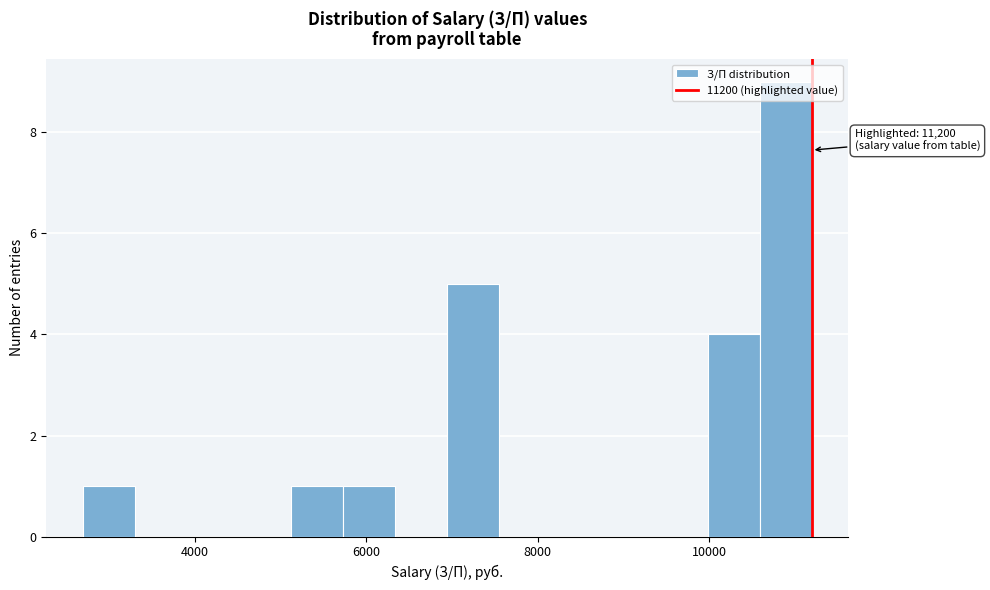

Around what value on the x-axis is the tallest bar? Give the approximate position of its centre, as read against the axis.

10800